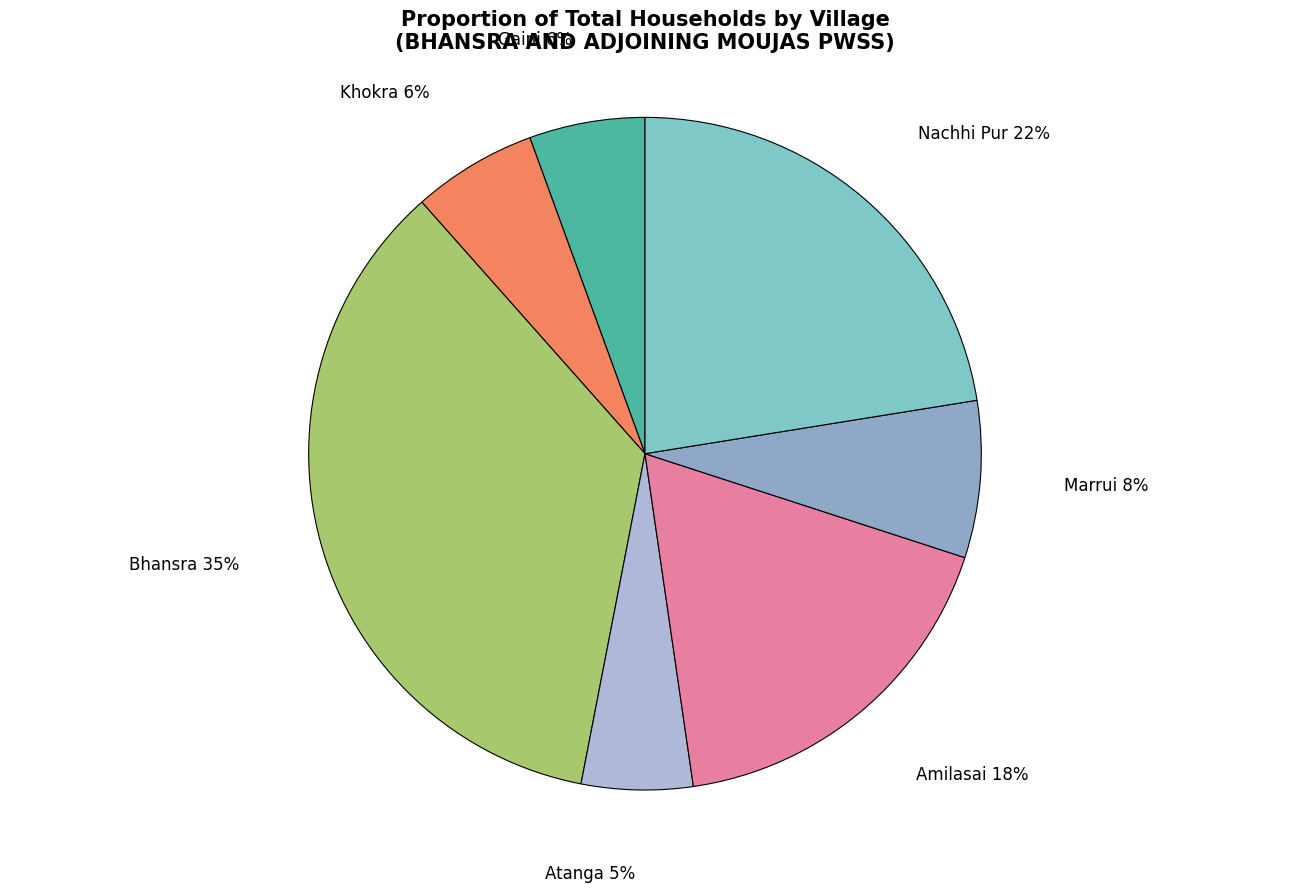

Count the number of slices in the pie.

7